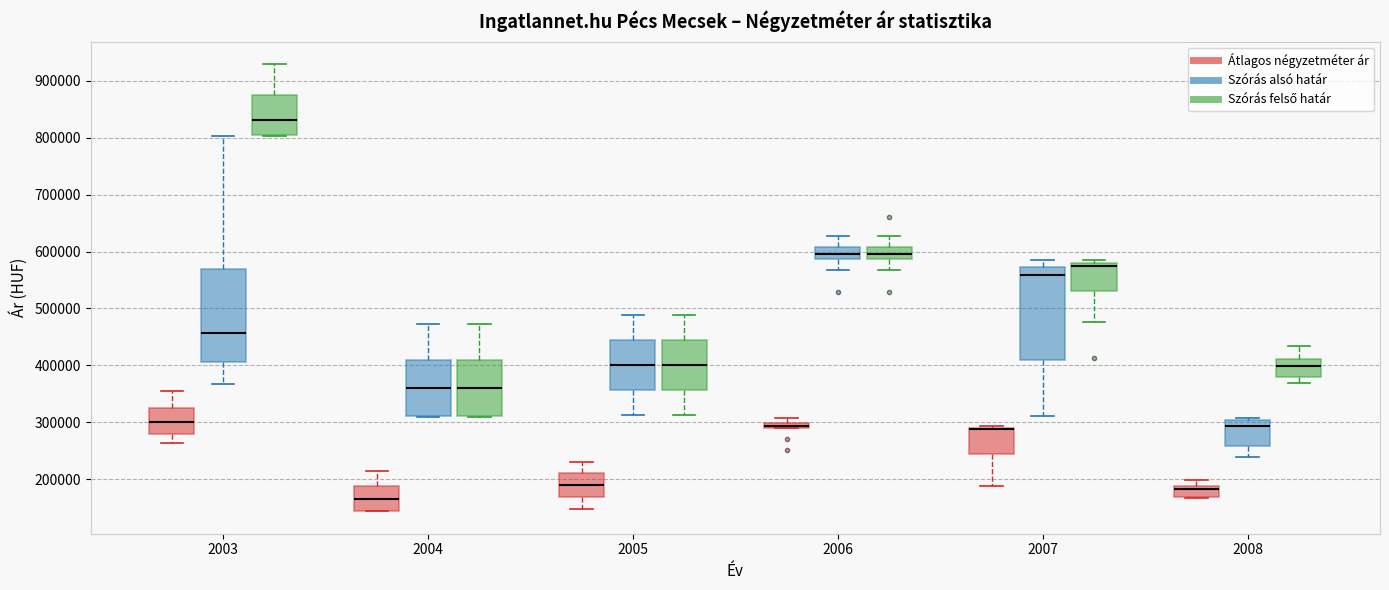

Where does the lower whisker of the box for 2008 (Szórás alsó határ) end on the y-axis? The values are not printed on the chart, so give them approximately, as read against the axis.

240000